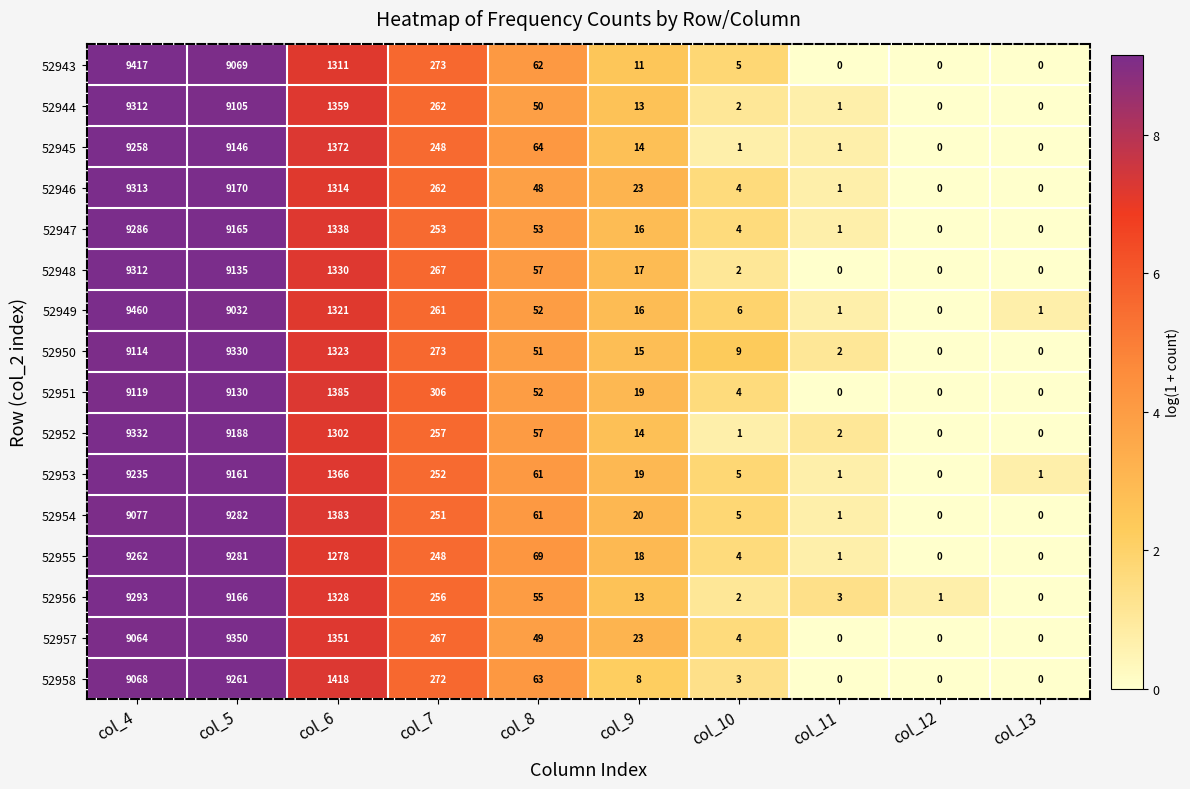

Which series has the largest total across all categories?

52955